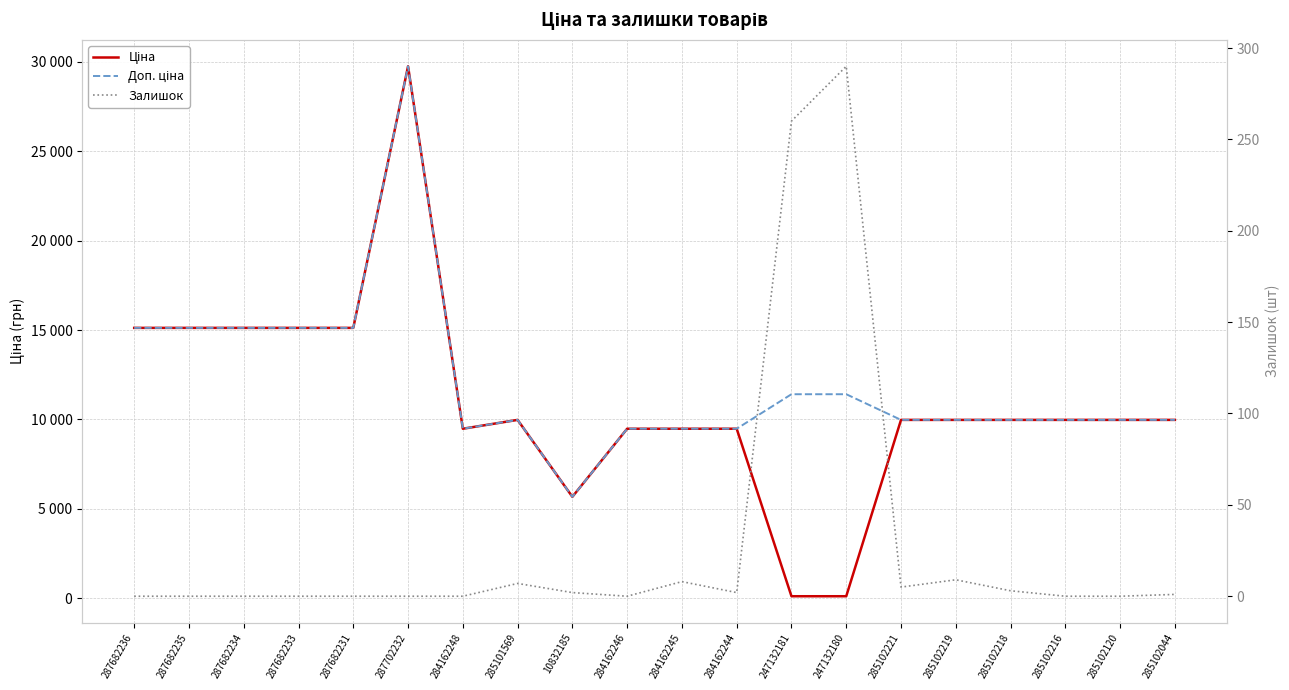

Is the value of Залишок at 284162248 greater than the value of Доп. ціна at 285102044?

No